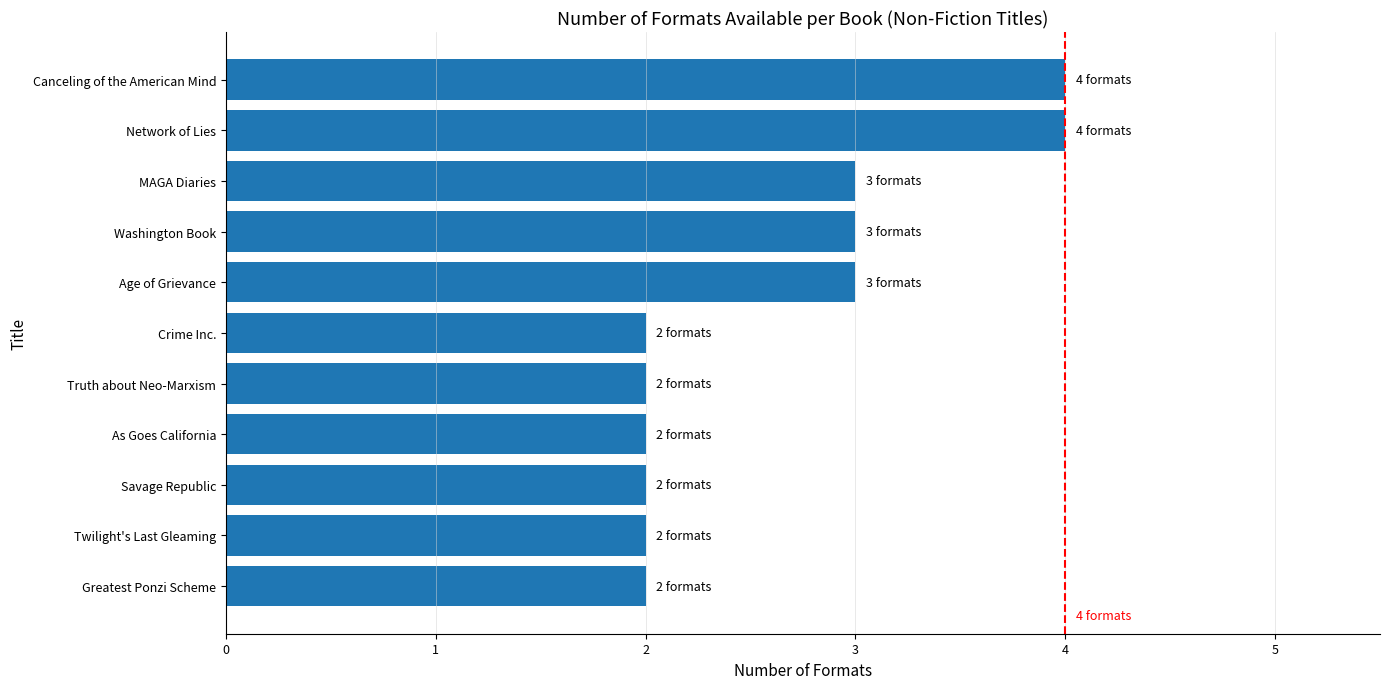

Is it true that the value at Canceling of the American Mind is 6?

False